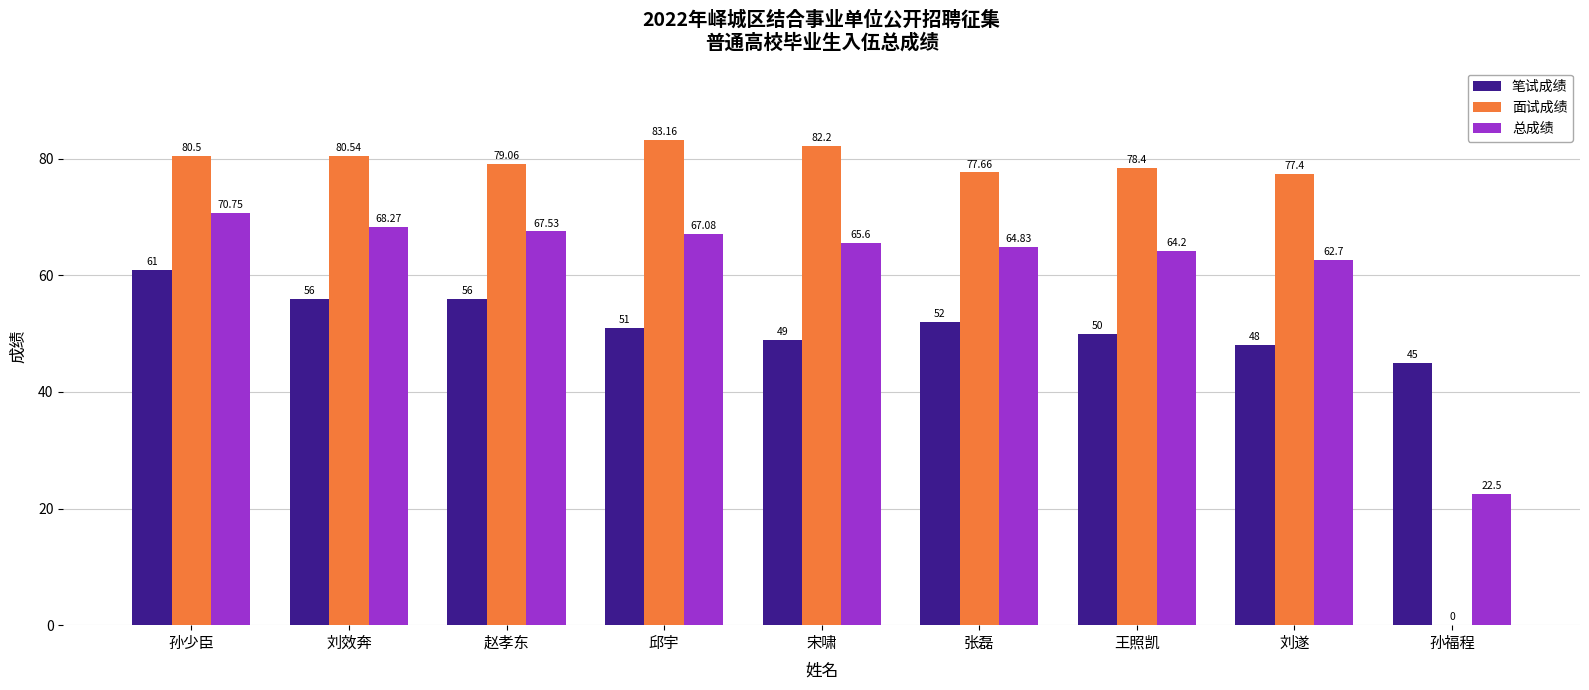

True or false: 笔试成绩 has a value of 45.0 at 孙福程.

True